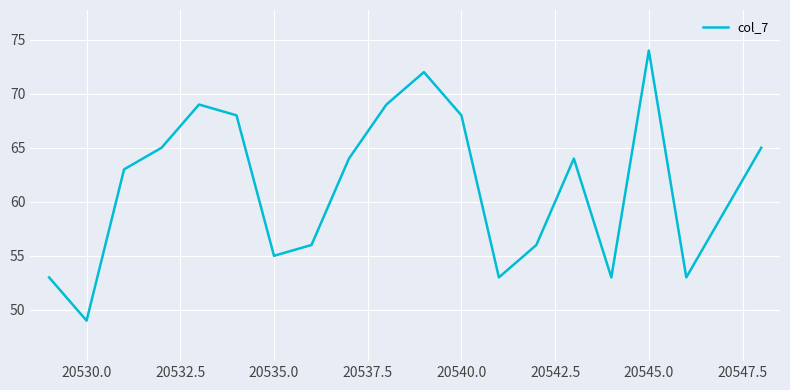

What is the minimum value shown in the chart?

49